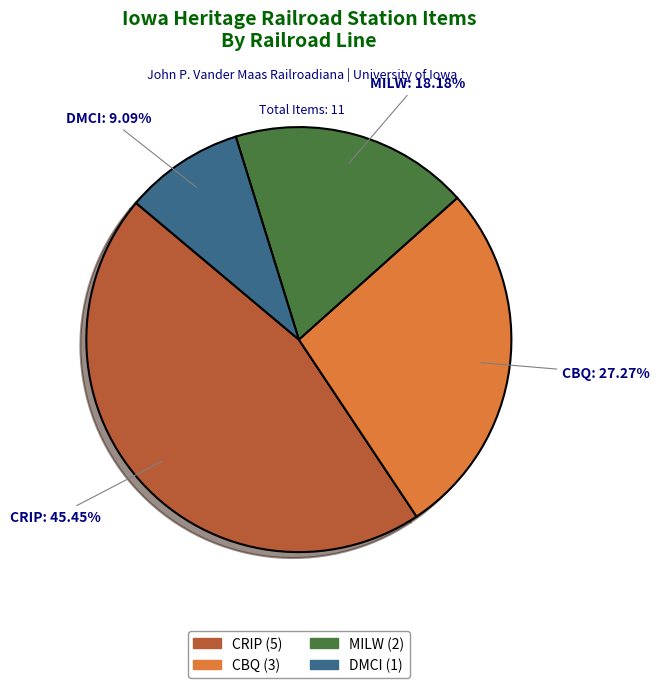

What is the total percentage of MILW and CRIP?

63.6%